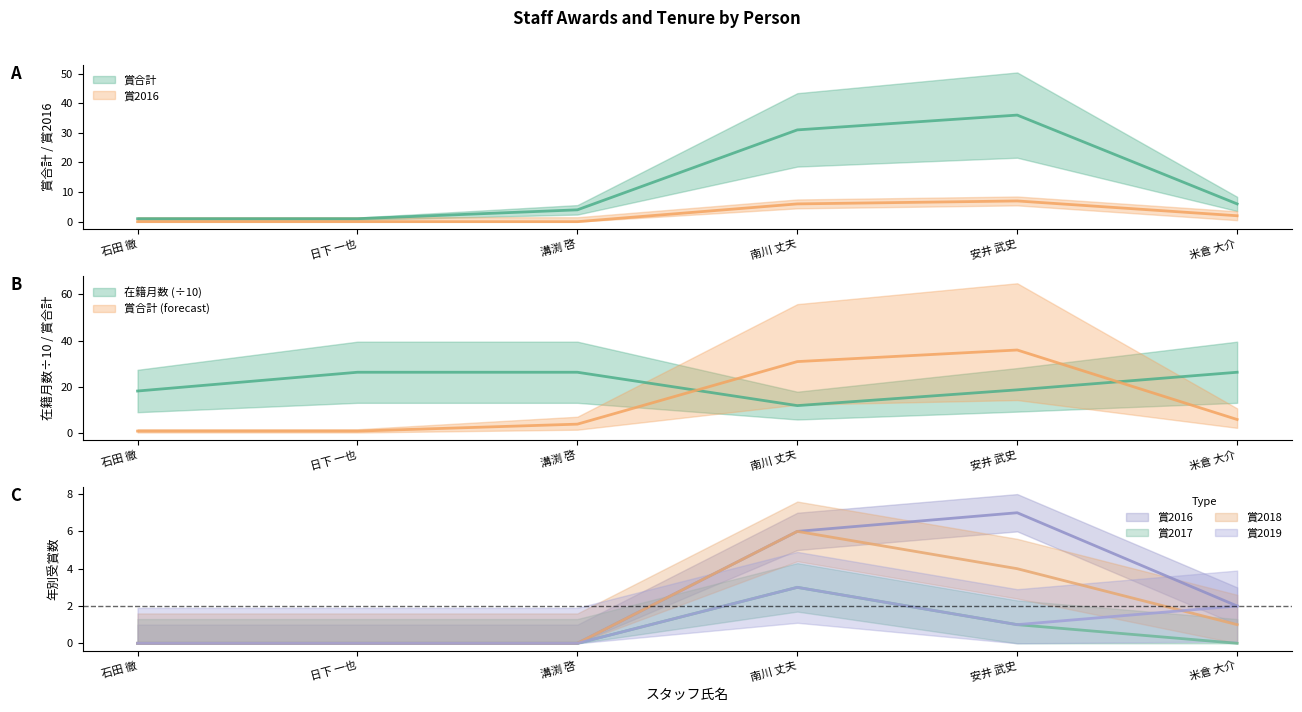

What is the total value across all series at 石田 徹?

19.3